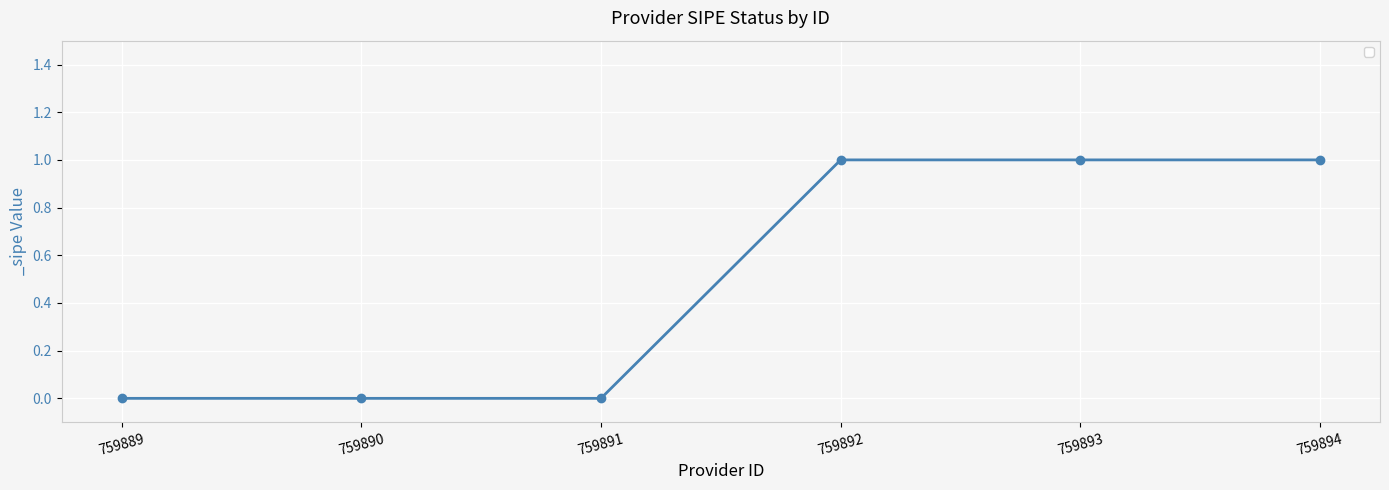

True or false: there are more than 2 points higher than both neighbors.

False